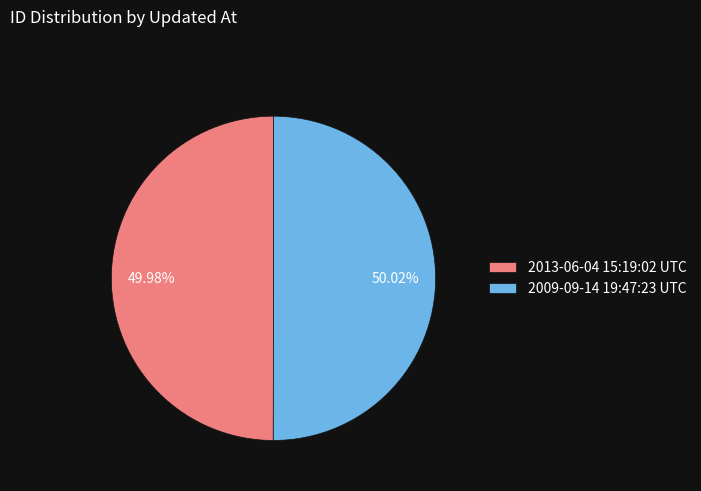

Is there any slice that represents more than half of the pie?

Yes